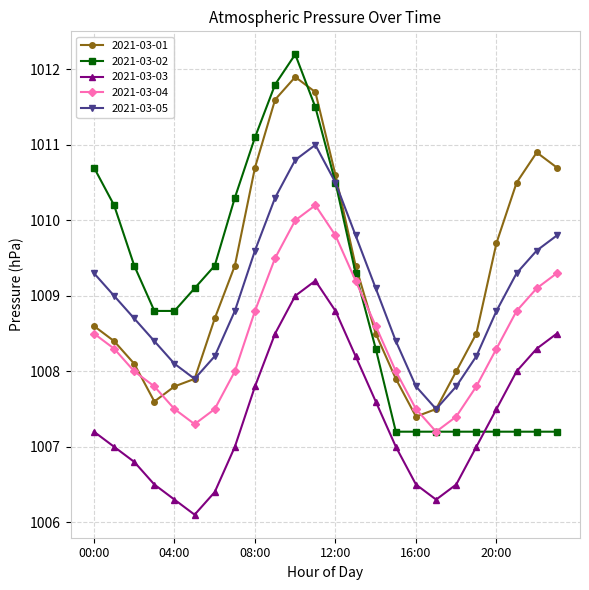

What is the value of the 2021-03-02 point at the 6th from the left?

1009.1